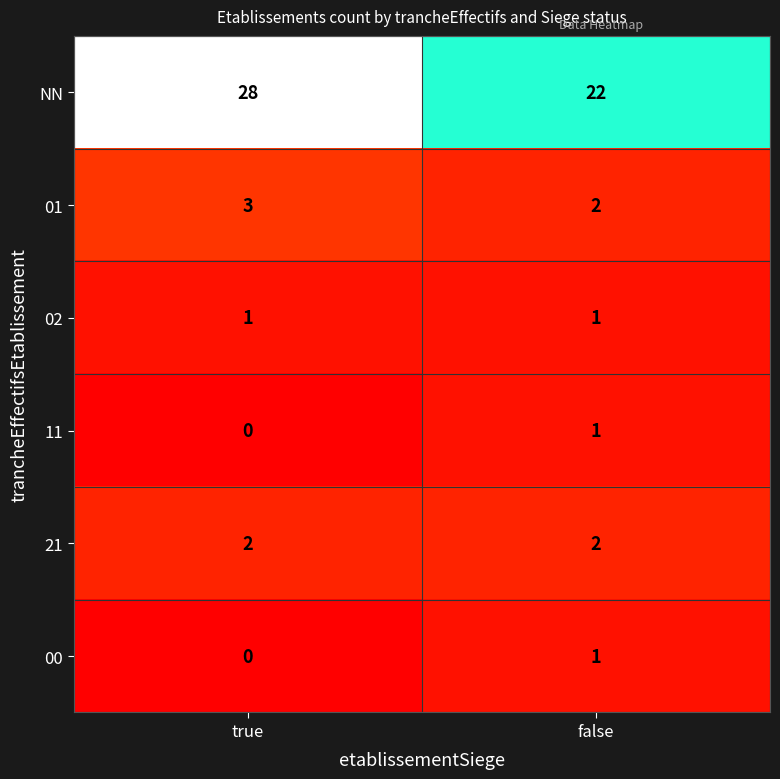

Reading right to left, what are all the values shown in this chart?

NN: false=22	true=28
01: false=2	true=3
02: false=1	true=1
11: false=1	true=0
21: false=2	true=2
00: false=1	true=0